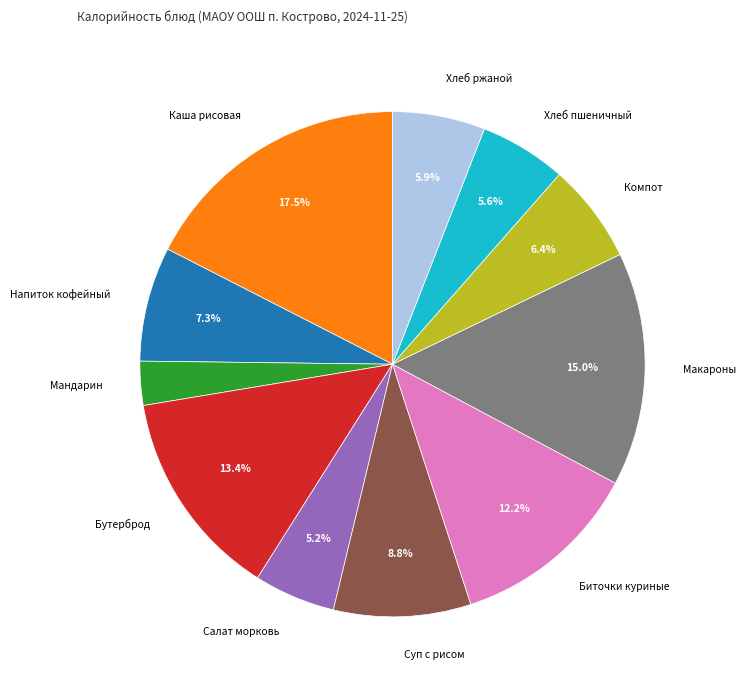

Which has a higher value, Хлеб пшеничный or Компот?

Компот